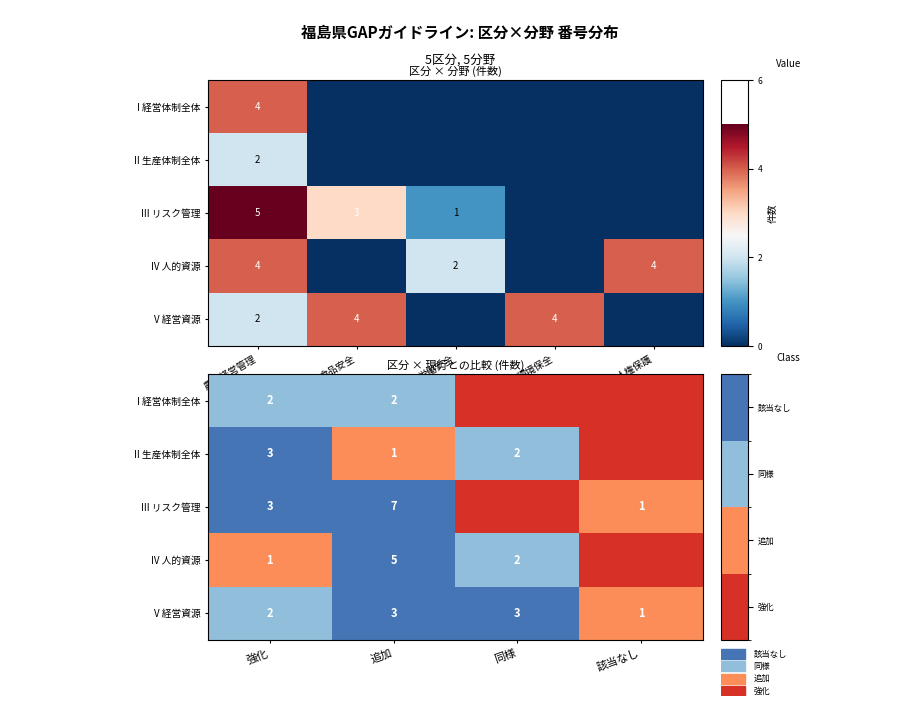

What is the difference between the highest and lowest values at 同様?

3